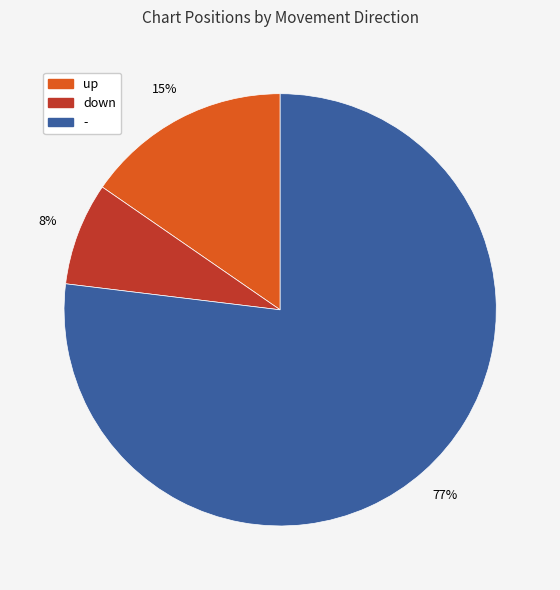

To the nearest percent, what is the average slice percentage?

33%